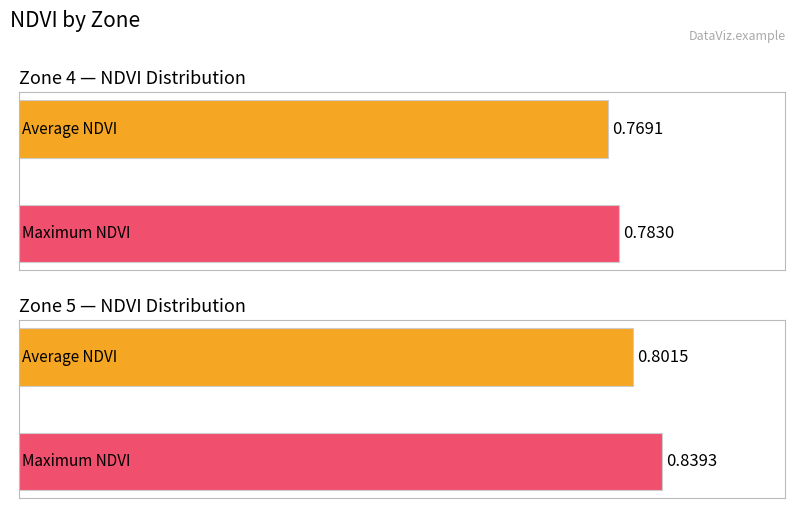

List the series in order of their overall mean, highest first.

Maximum NDVI, Average NDVI